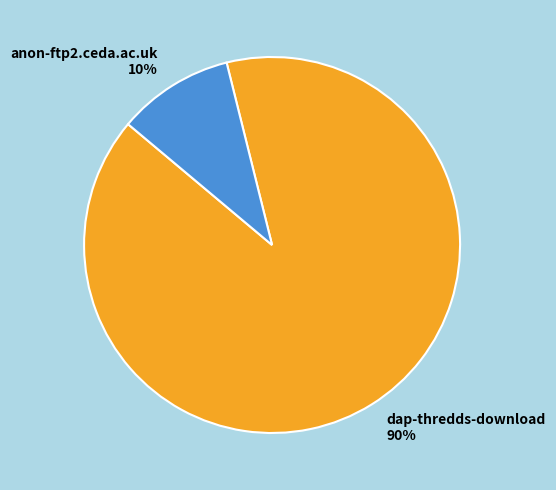

The anon-ftp2.ceda.ac.uk slice represents 1% of the pie. True or false?

False